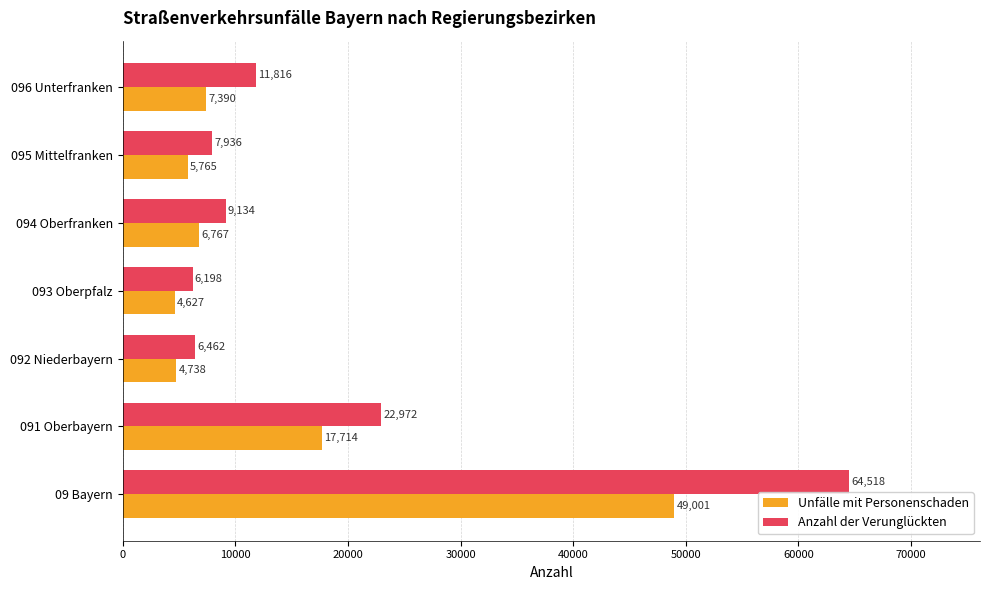

Rank the series by their average value, from lowest to highest.

Unfälle mit Personenschaden, Anzahl der Verunglückten